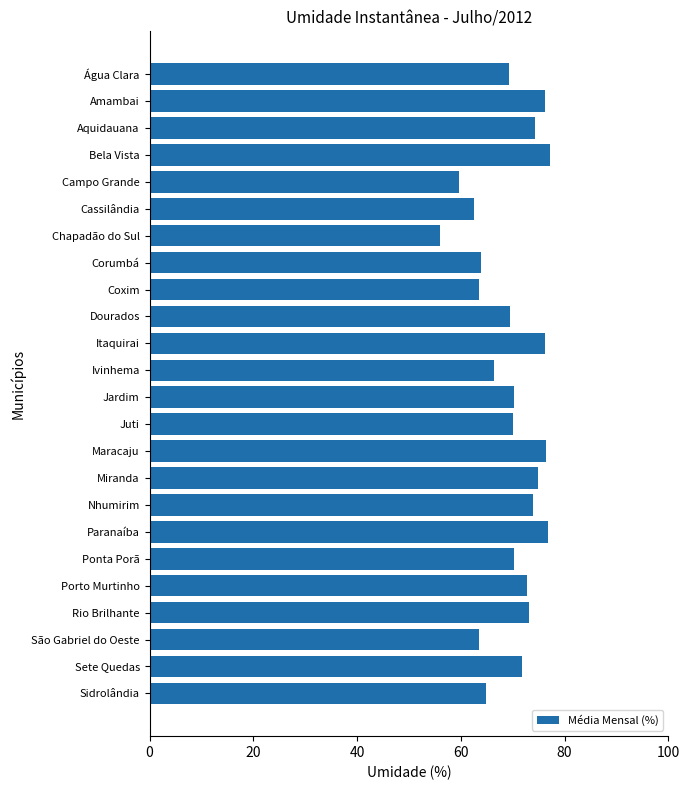

What is the change in value from Corumbá to Rio Brilhante?

+9.3